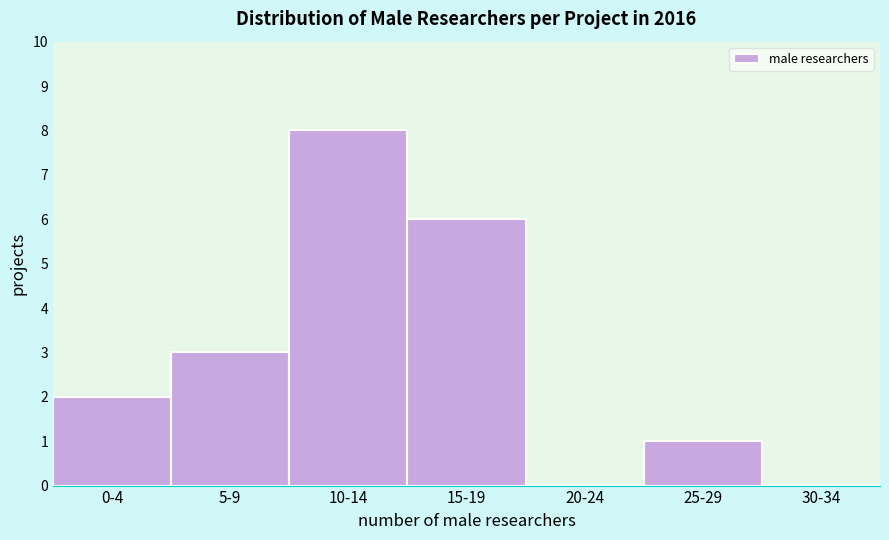

Reading left to right, list all the values displayed in this chart.

0-4=2	5-9=3	10-14=8	15-19=6	20-24=0	25-29=1	30-34=0